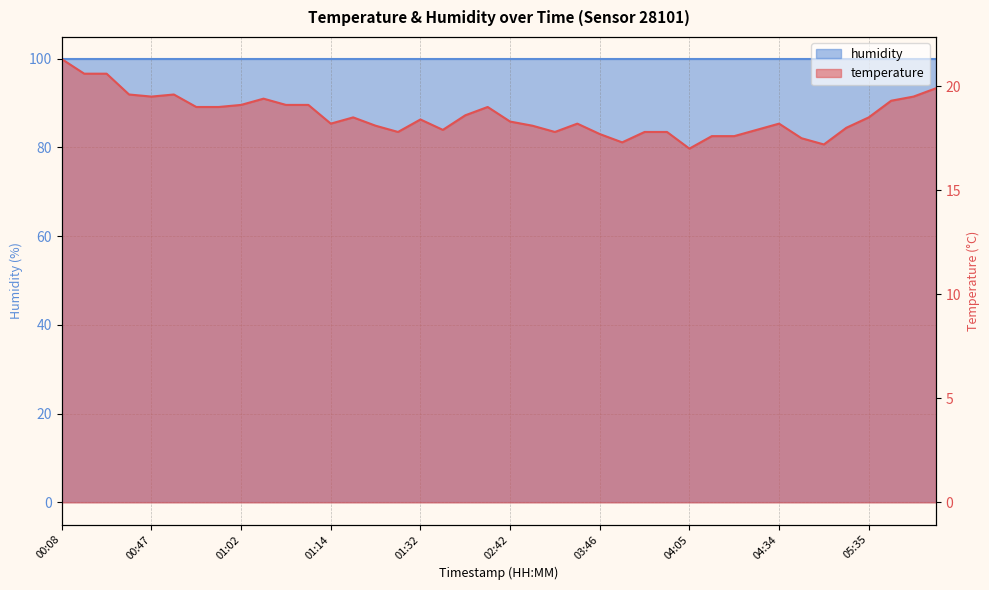

What is the average value?

18.6